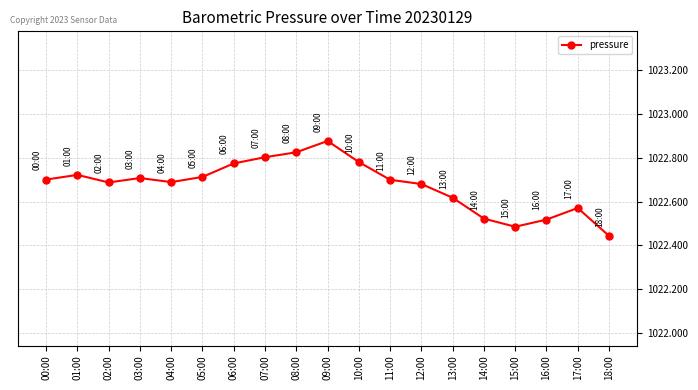

Which category has the lowest value across all series?

18:00